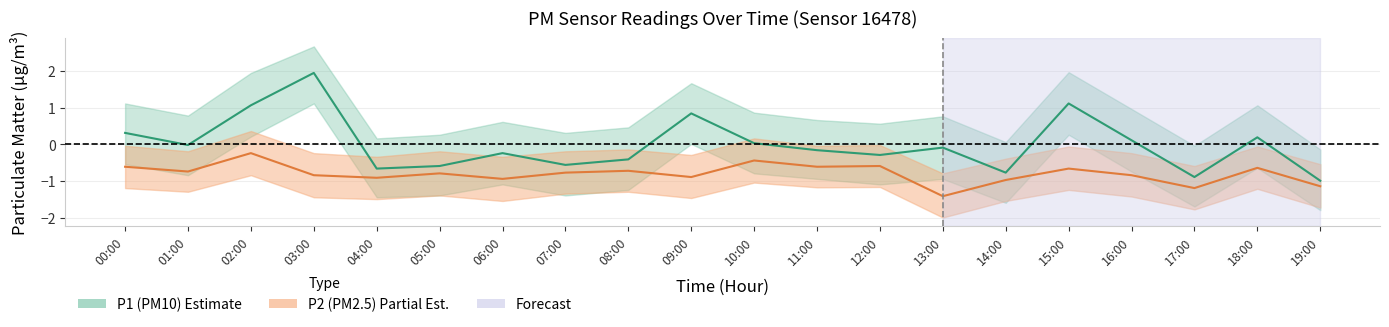

At which label is P2 (PM2.5) closest to 0?

02:00